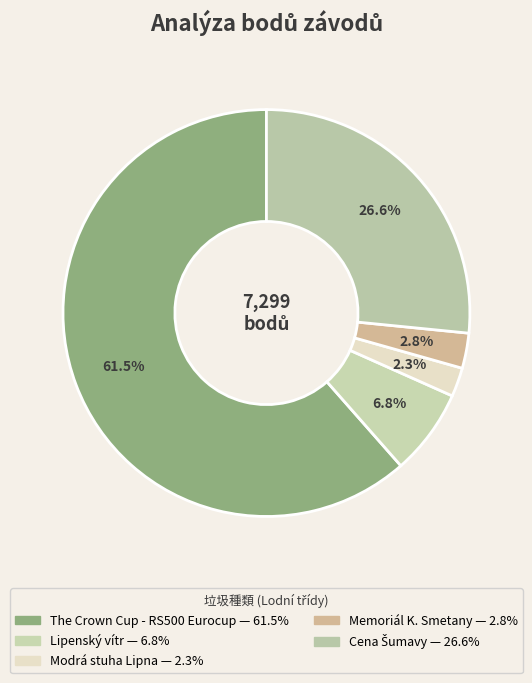

Which category accounts for the majority?

The Crown Cup - RS500 Eurocup